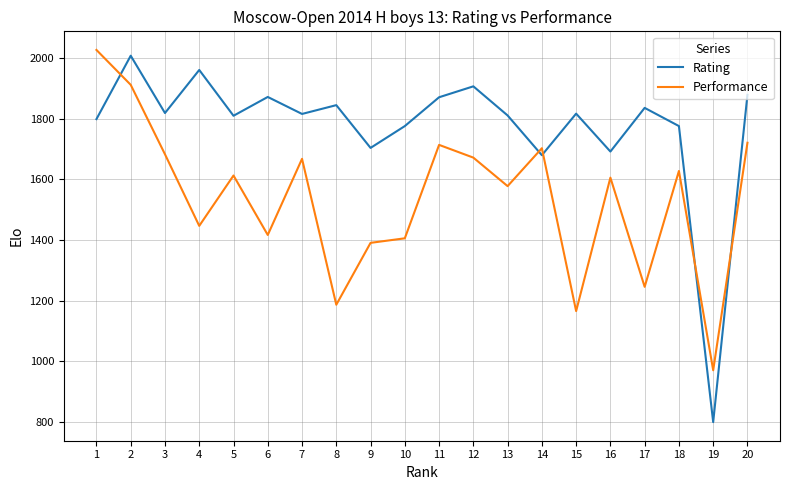

Which label corresponds to the smallest value in the chart?

19